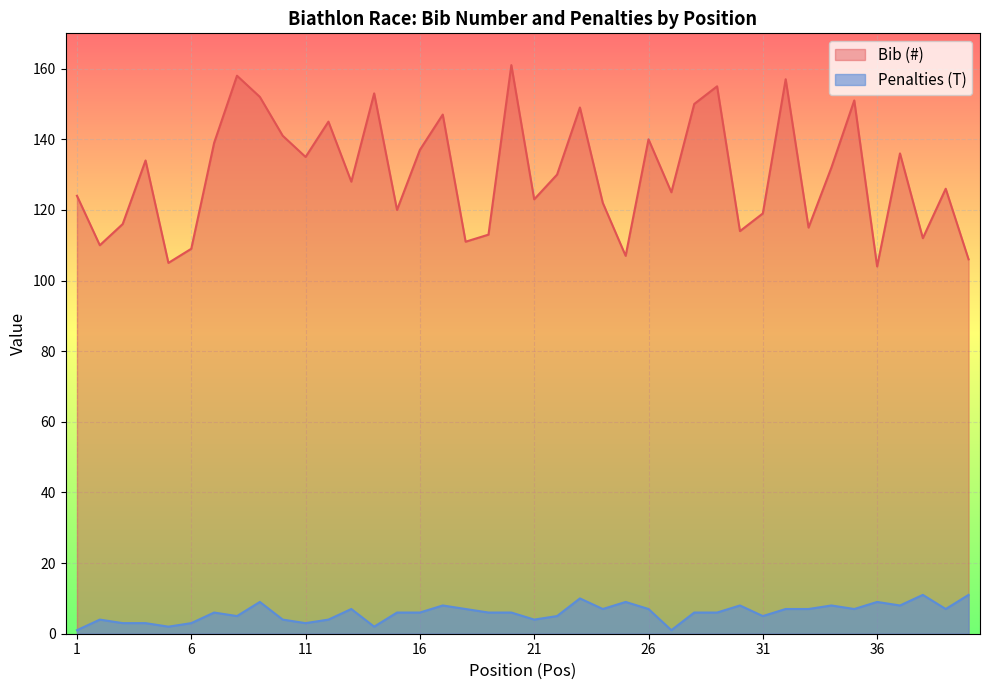

Count the number of data series in this chart.

2